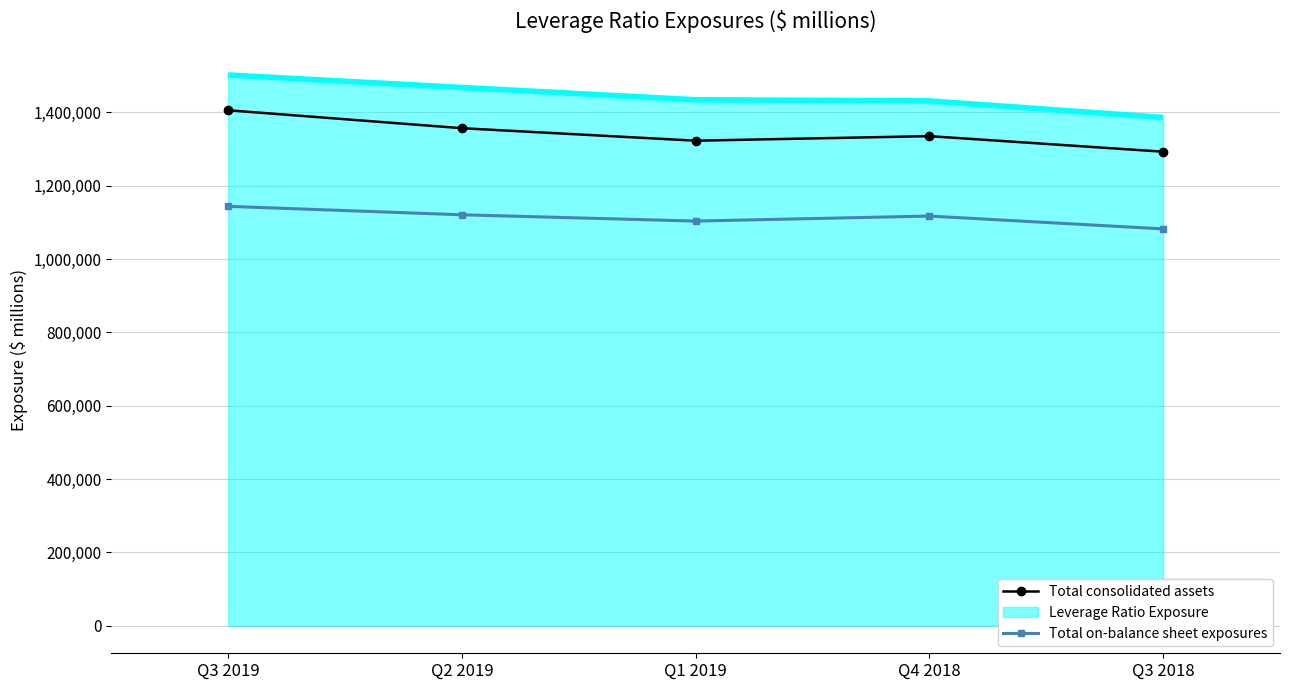

What position from the right is Q1 2019?

3